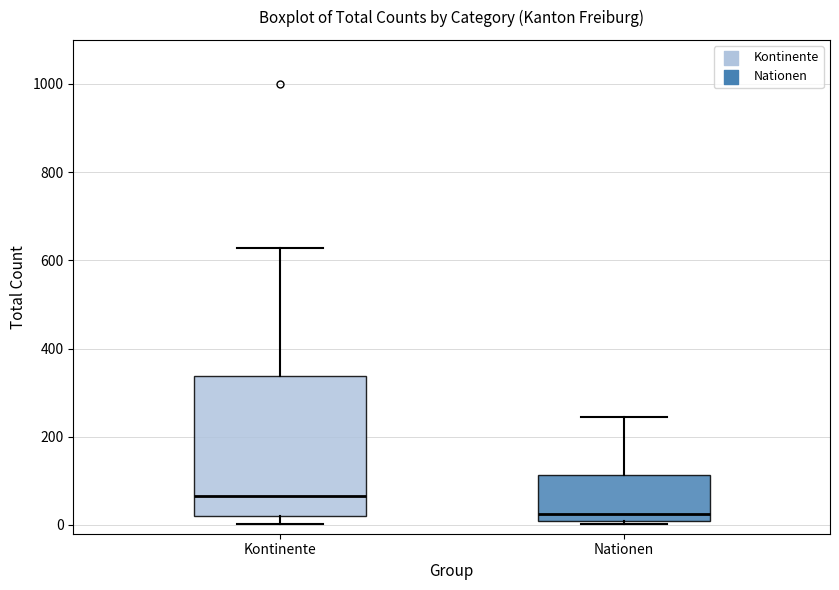

Comparing the boxes themselves (not the whiskers), which one is the tallest?

Kontinente